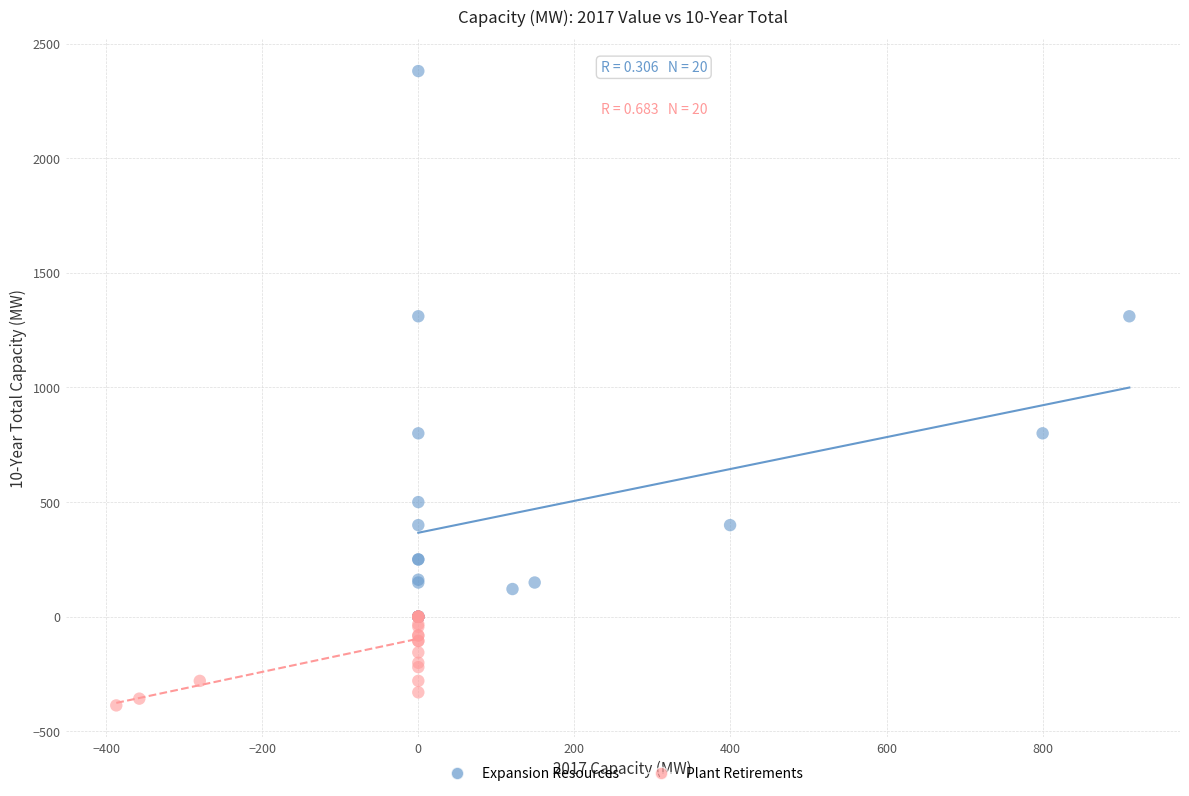

What are all the series names shown in the legend?

Expansion Resources, Plant Retirements